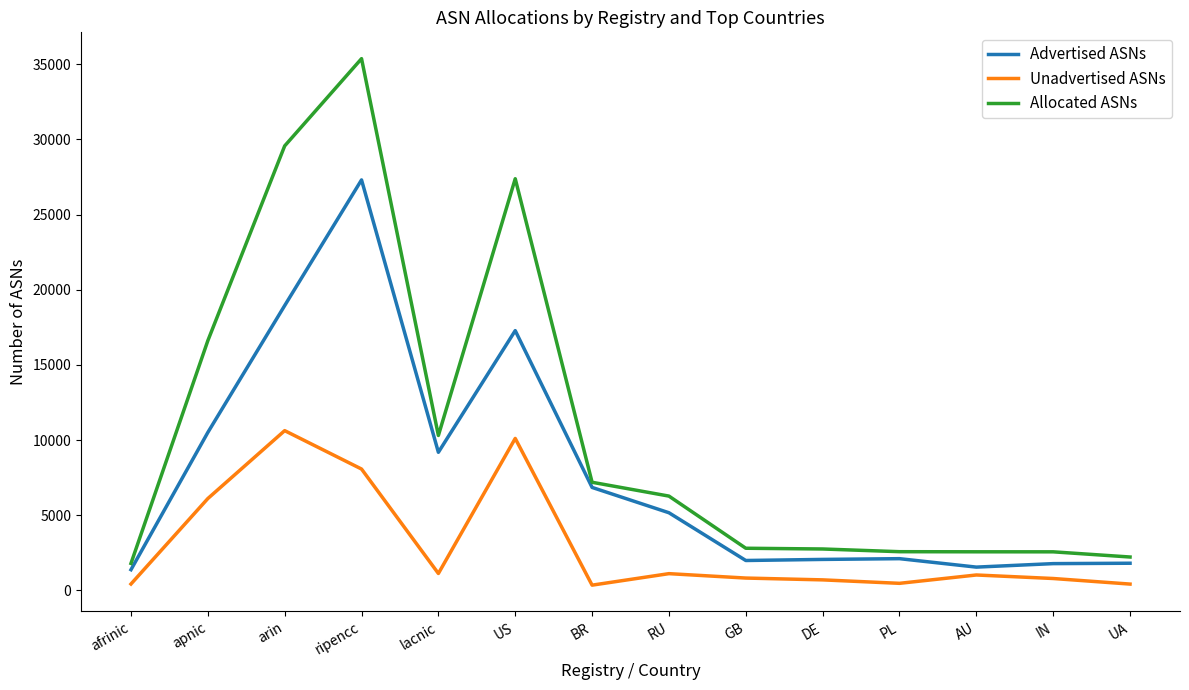

Is it true that Unadvertised ASNs equals 10105 at US?

True